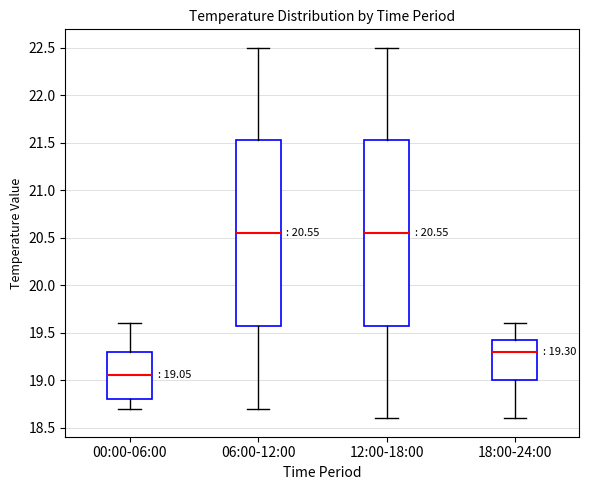

Which box has the lowest median line?

00:00-06:00